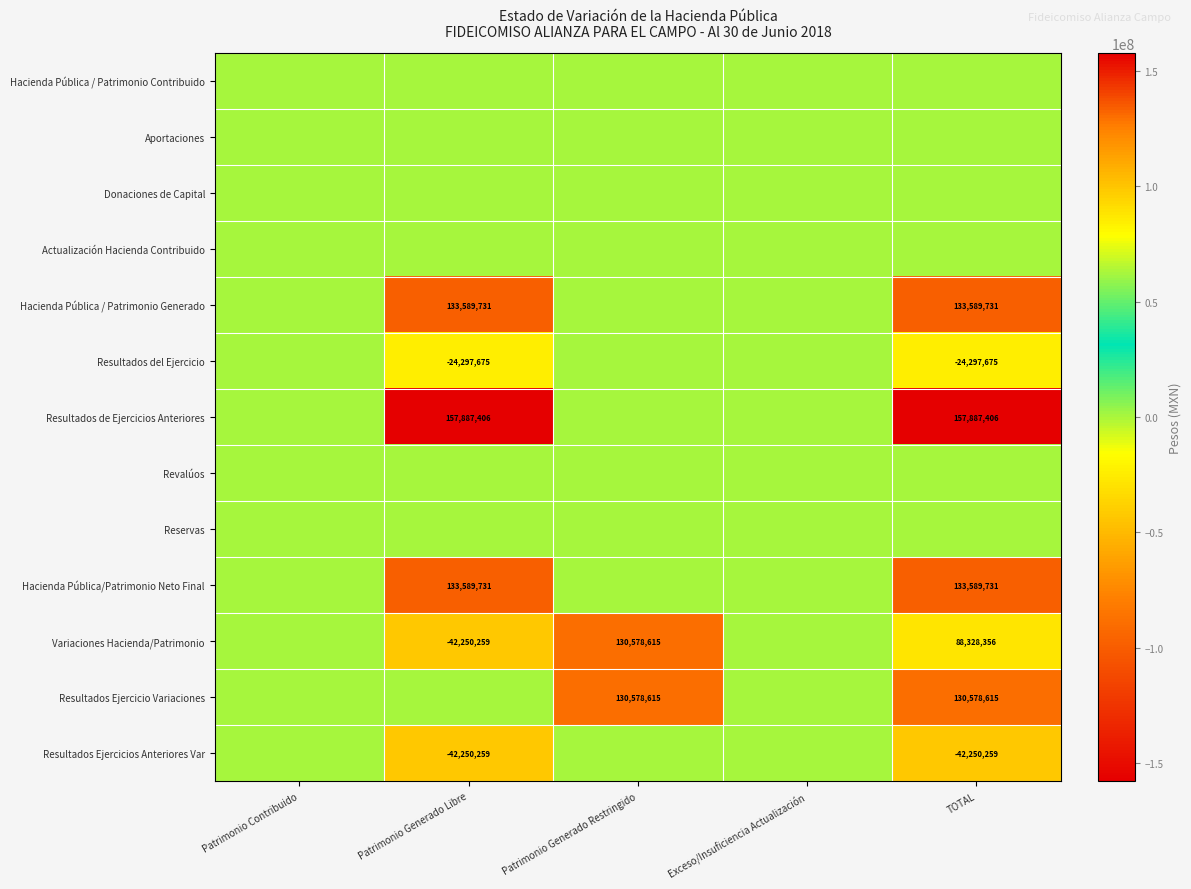

Rank the series by their maximum value, from lowest to highest.

Hacienda Pública / Patrimonio Contribuido, Aportaciones, Donaciones de Capital, Actualización Hacienda Contribuido, Resultados del Ejercicio, Revalúos, Reservas, Resultados Ejercicios Anteriores Var, Variaciones Hacienda/Patrimonio, Resultados Ejercicio Variaciones, Hacienda Pública / Patrimonio Generado, Hacienda Pública/Patrimonio Neto Final, Resultados de Ejercicios Anteriores